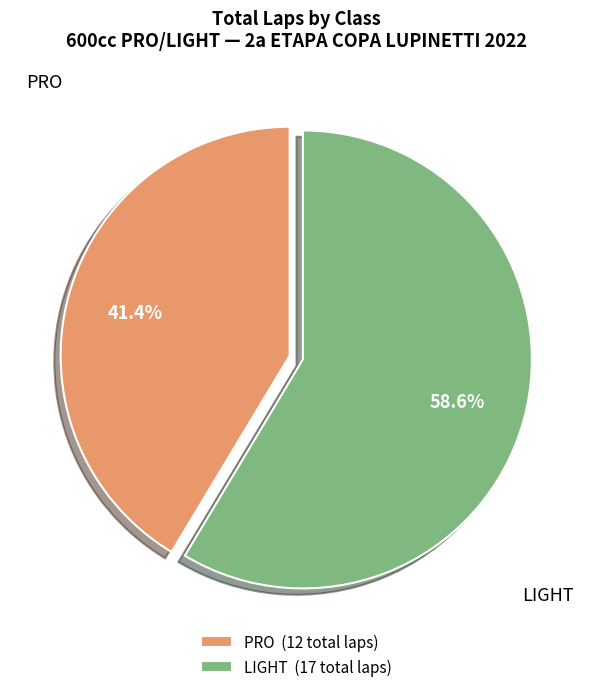

What is the total percentage of LIGHT and PRO?

100.0%